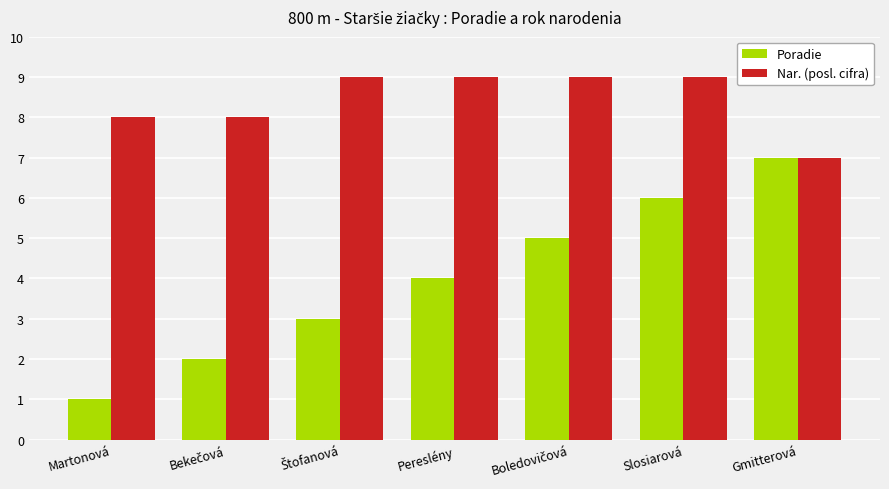

How many bars are there in total?

14